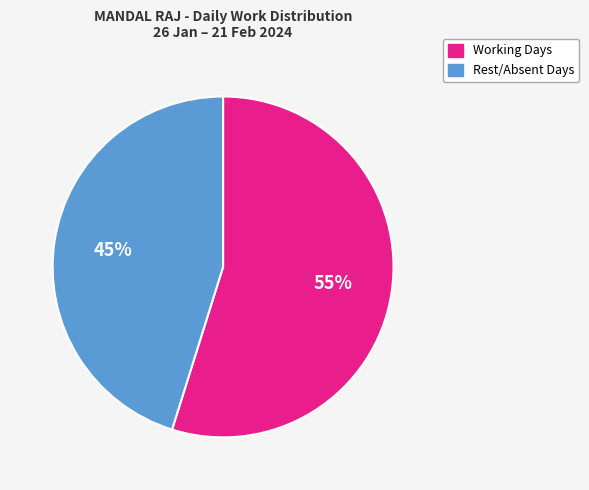

How many segments does this pie chart have?

2